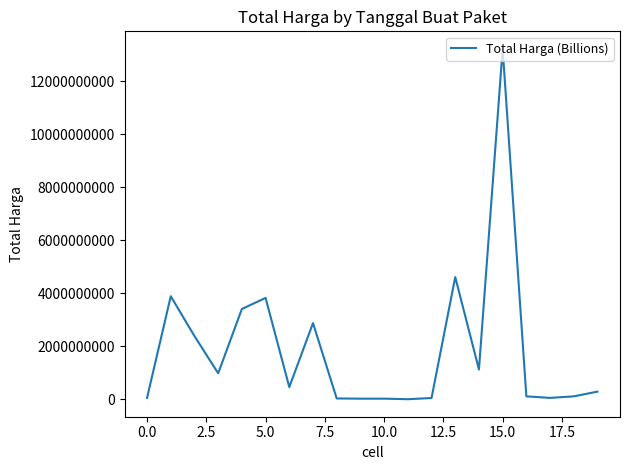

What is the difference between the maximum and minimum values?

13208850000